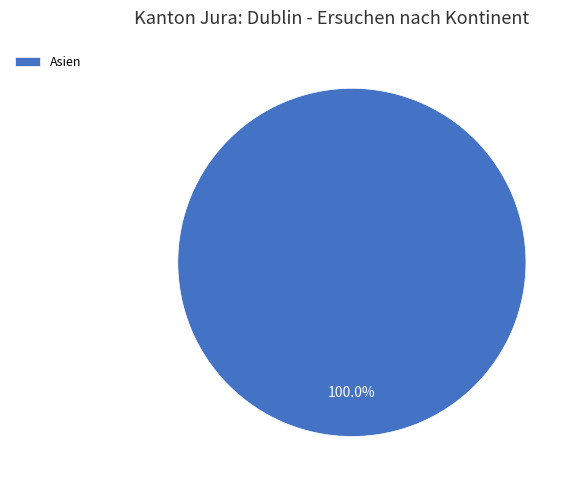

To the nearest percent, what portion does Asien represent?

100%